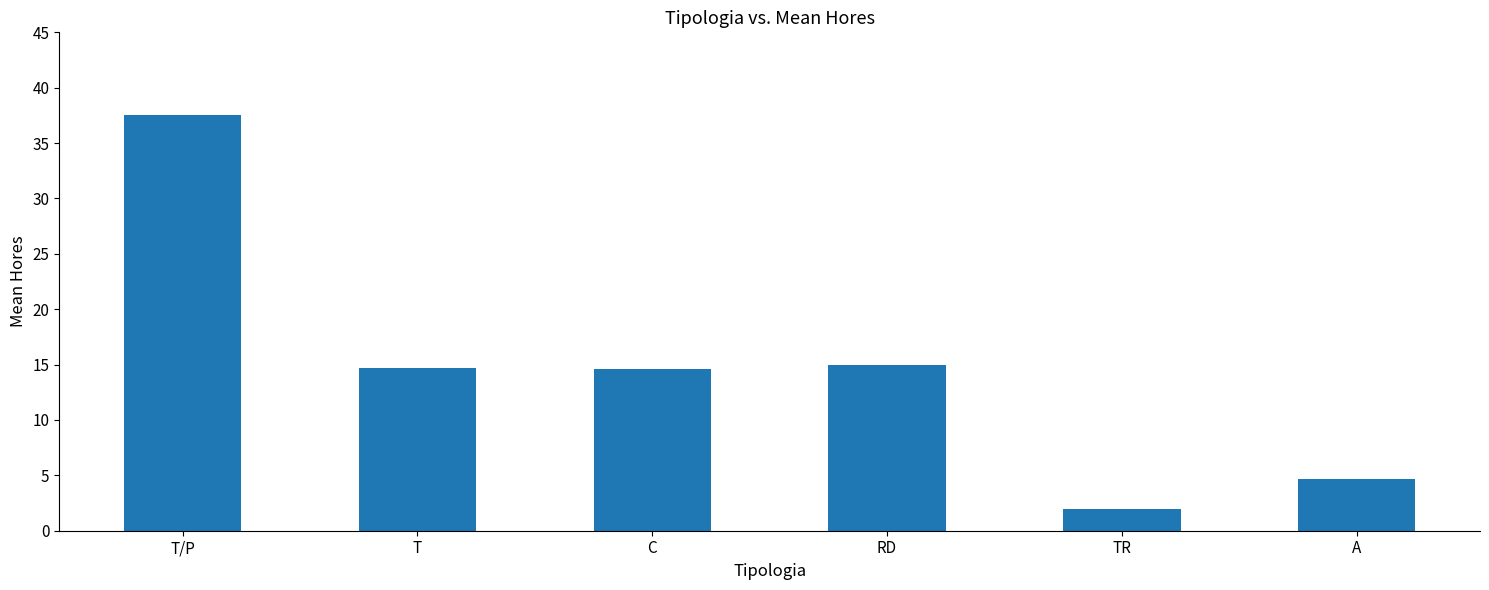

What is the smallest value displayed?

2.0